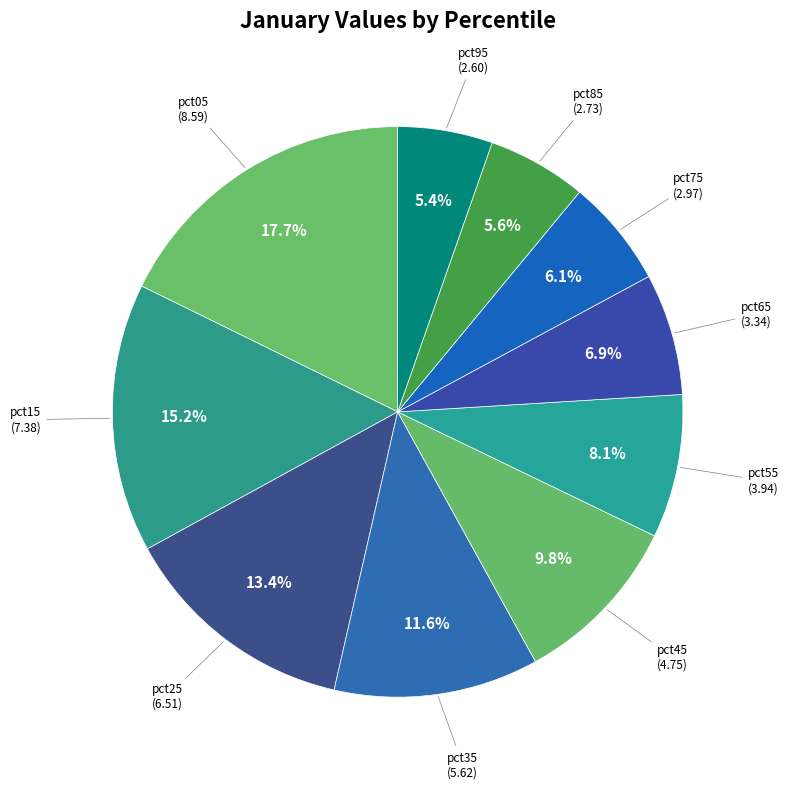

Which slice is the largest?

pct05